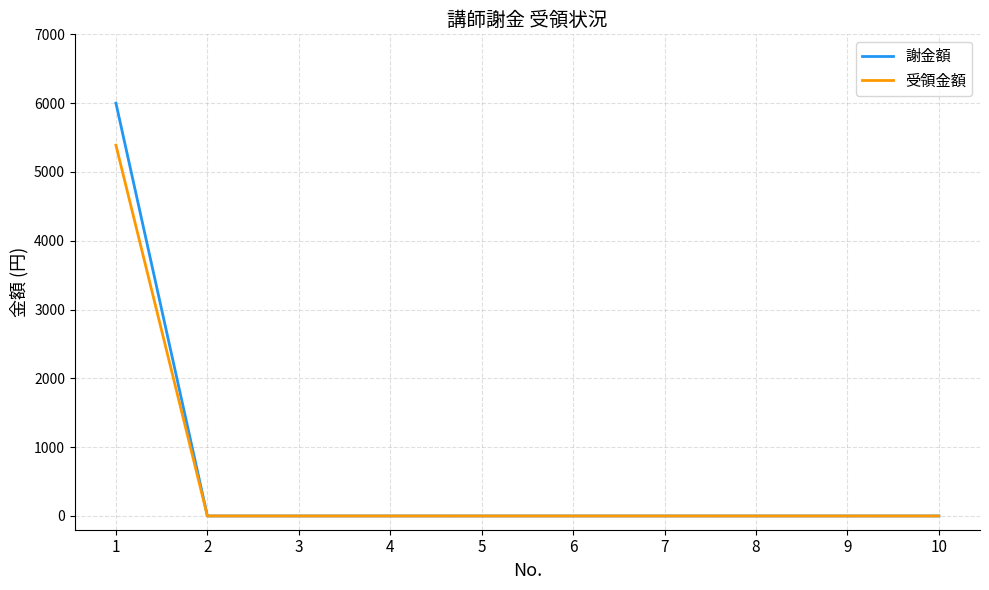

The value of 謝金額 at 6 is 4003. True or false?

False